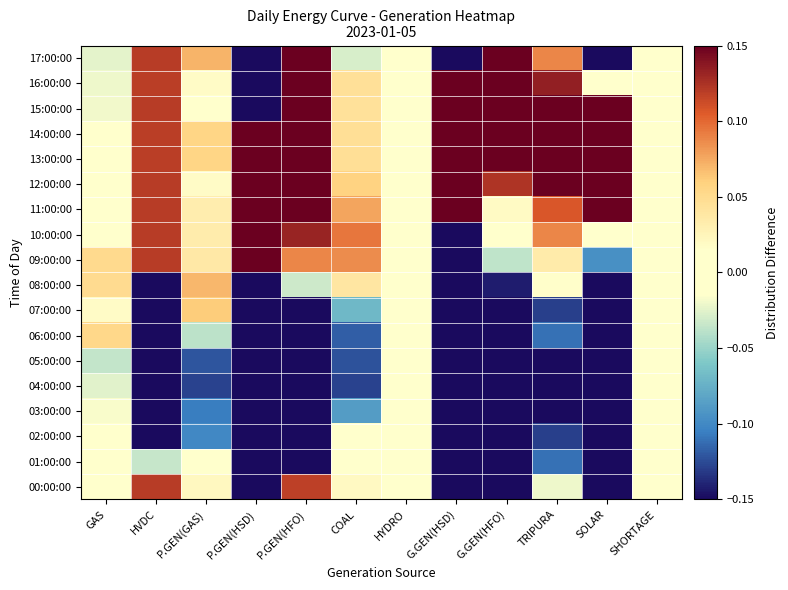

Reading right to left, list all the values displayed in this chart.

00:00:00: SHORTAGE=0.0	SOLAR=-0.3	TRIPURA=-0.0	G.GEN(HFO)=-0.2	G.GEN(HSD)=-0.3	HYDRO=0.0	COAL=0.0	P.GEN(HFO)=0.1	P.GEN(HSD)=-0.3	P.GEN(GAS)=0.0	HVDC=0.1	GAS=-0.0
01:00:00: SHORTAGE=0.0	SOLAR=-0.3	TRIPURA=-0.1	G.GEN(HFO)=-0.2	G.GEN(HSD)=-0.3	HYDRO=0.0	COAL=0.0	P.GEN(HFO)=-0.2	P.GEN(HSD)=-0.3	P.GEN(GAS)=0.0	HVDC=-0.0	GAS=0.0
02:00:00: SHORTAGE=0.0	SOLAR=-0.3	TRIPURA=-0.1	G.GEN(HFO)=-0.2	G.GEN(HSD)=-0.3	HYDRO=0.0	COAL=-0.0	P.GEN(HFO)=-0.3	P.GEN(HSD)=-0.3	P.GEN(GAS)=-0.1	HVDC=-0.2	GAS=0.0
03:00:00: SHORTAGE=0.0	SOLAR=-0.3	TRIPURA=-0.2	G.GEN(HFO)=-0.2	G.GEN(HSD)=-0.3	HYDRO=0.0	COAL=-0.1	P.GEN(HFO)=-0.3	P.GEN(HSD)=-0.3	P.GEN(GAS)=-0.1	HVDC=-0.2	GAS=-0.0
04:00:00: SHORTAGE=0.0	SOLAR=-0.3	TRIPURA=-0.2	G.GEN(HFO)=-0.2	G.GEN(HSD)=-0.3	HYDRO=0.0	COAL=-0.1	P.GEN(HFO)=-0.4	P.GEN(HSD)=-0.3	P.GEN(GAS)=-0.1	HVDC=-0.2	GAS=-0.0
05:00:00: SHORTAGE=0.0	SOLAR=-0.3	TRIPURA=-0.2	G.GEN(HFO)=-0.2	G.GEN(HSD)=-0.3	HYDRO=0.0	COAL=-0.1	P.GEN(HFO)=-0.4	P.GEN(HSD)=-0.3	P.GEN(GAS)=-0.1	HVDC=-0.2	GAS=-0.0
06:00:00: SHORTAGE=0.0	SOLAR=-0.3	TRIPURA=-0.1	G.GEN(HFO)=-0.2	G.GEN(HSD)=-0.3	HYDRO=0.0	COAL=-0.1	P.GEN(HFO)=-0.4	P.GEN(HSD)=-0.3	P.GEN(GAS)=-0.0	HVDC=-0.2	GAS=0.1
07:00:00: SHORTAGE=0.0	SOLAR=-0.3	TRIPURA=-0.1	G.GEN(HFO)=-0.2	G.GEN(HSD)=-0.3	HYDRO=0.0	COAL=-0.1	P.GEN(HFO)=-0.2	P.GEN(HSD)=-0.3	P.GEN(GAS)=0.1	HVDC=-0.2	GAS=0.0
08:00:00: SHORTAGE=0.0	SOLAR=-0.2	TRIPURA=0.0	G.GEN(HFO)=-0.1	G.GEN(HSD)=-0.3	HYDRO=0.0	COAL=0.0	P.GEN(HFO)=-0.0	P.GEN(HSD)=-0.3	P.GEN(GAS)=0.1	HVDC=-0.2	GAS=0.0
09:00:00: SHORTAGE=0.0	SOLAR=-0.1	TRIPURA=0.0	G.GEN(HFO)=-0.0	G.GEN(HSD)=-0.3	HYDRO=0.0	COAL=0.1	P.GEN(HFO)=0.1	P.GEN(HSD)=0.4	P.GEN(GAS)=0.0	HVDC=0.1	GAS=0.1
10:00:00: SHORTAGE=0.0	SOLAR=0.0	TRIPURA=0.1	G.GEN(HFO)=0.0	G.GEN(HSD)=-0.3	HYDRO=0.0	COAL=0.1	P.GEN(HFO)=0.1	P.GEN(HSD)=0.7	P.GEN(GAS)=0.0	HVDC=0.1	GAS=-0.0
11:00:00: SHORTAGE=0.0	SOLAR=0.2	TRIPURA=0.1	G.GEN(HFO)=0.0	G.GEN(HSD)=0.3	HYDRO=0.0	COAL=0.1	P.GEN(HFO)=0.3	P.GEN(HSD)=0.3	P.GEN(GAS)=0.0	HVDC=0.1	GAS=-0.0
12:00:00: SHORTAGE=0.0	SOLAR=0.7	TRIPURA=0.2	G.GEN(HFO)=0.1	G.GEN(HSD)=0.7	HYDRO=0.0	COAL=0.1	P.GEN(HFO)=0.3	P.GEN(HSD)=0.6	P.GEN(GAS)=0.0	HVDC=0.1	GAS=-0.0
13:00:00: SHORTAGE=0.0	SOLAR=0.7	TRIPURA=0.2	G.GEN(HFO)=0.2	G.GEN(HSD)=0.7	HYDRO=0.0	COAL=0.0	P.GEN(HFO)=0.3	P.GEN(HSD)=0.6	P.GEN(GAS)=0.1	HVDC=0.1	GAS=-0.0
14:00:00: SHORTAGE=0.0	SOLAR=0.7	TRIPURA=0.2	G.GEN(HFO)=0.2	G.GEN(HSD)=0.7	HYDRO=0.0	COAL=0.0	P.GEN(HFO)=0.3	P.GEN(HSD)=0.6	P.GEN(GAS)=0.1	HVDC=0.1	GAS=-0.0
15:00:00: SHORTAGE=0.0	SOLAR=0.3	TRIPURA=0.2	G.GEN(HFO)=0.2	G.GEN(HSD)=0.2	HYDRO=0.0	COAL=0.0	P.GEN(HFO)=0.3	P.GEN(HSD)=-0.3	P.GEN(GAS)=0.0	HVDC=0.1	GAS=-0.0
16:00:00: SHORTAGE=0.0	SOLAR=0.0	TRIPURA=0.1	G.GEN(HFO)=0.2	G.GEN(HSD)=0.7	HYDRO=0.0	COAL=0.0	P.GEN(HFO)=0.2	P.GEN(HSD)=-0.3	P.GEN(GAS)=0.0	HVDC=0.1	GAS=-0.0
17:00:00: SHORTAGE=0.0	SOLAR=-0.2	TRIPURA=0.1	G.GEN(HFO)=0.8	G.GEN(HSD)=-0.3	HYDRO=0.0	COAL=-0.0	P.GEN(HFO)=0.4	P.GEN(HSD)=-0.2	P.GEN(GAS)=0.1	HVDC=0.1	GAS=-0.0